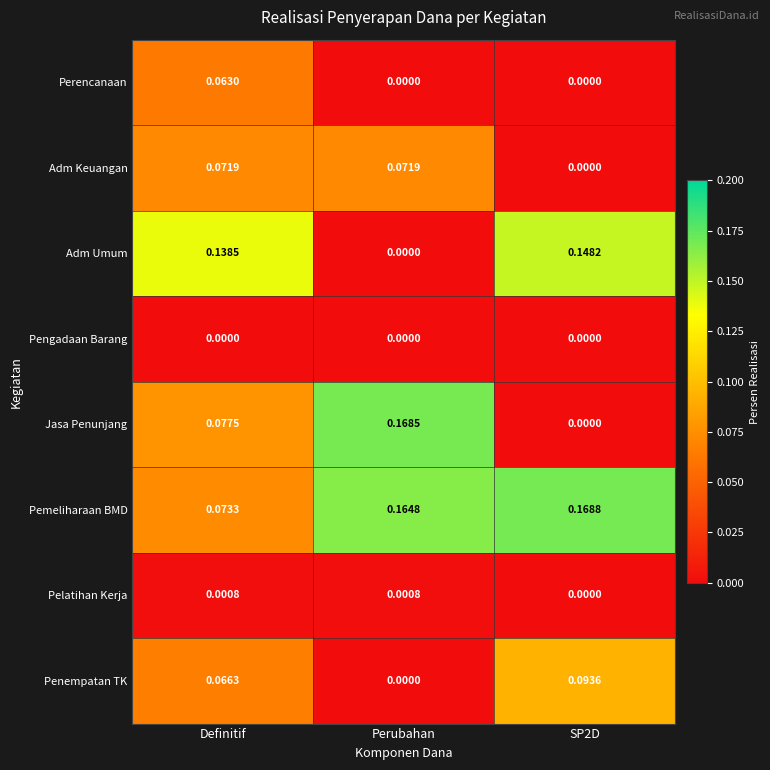

Where is Adm Umum nearest to the value 0?

Perubahan